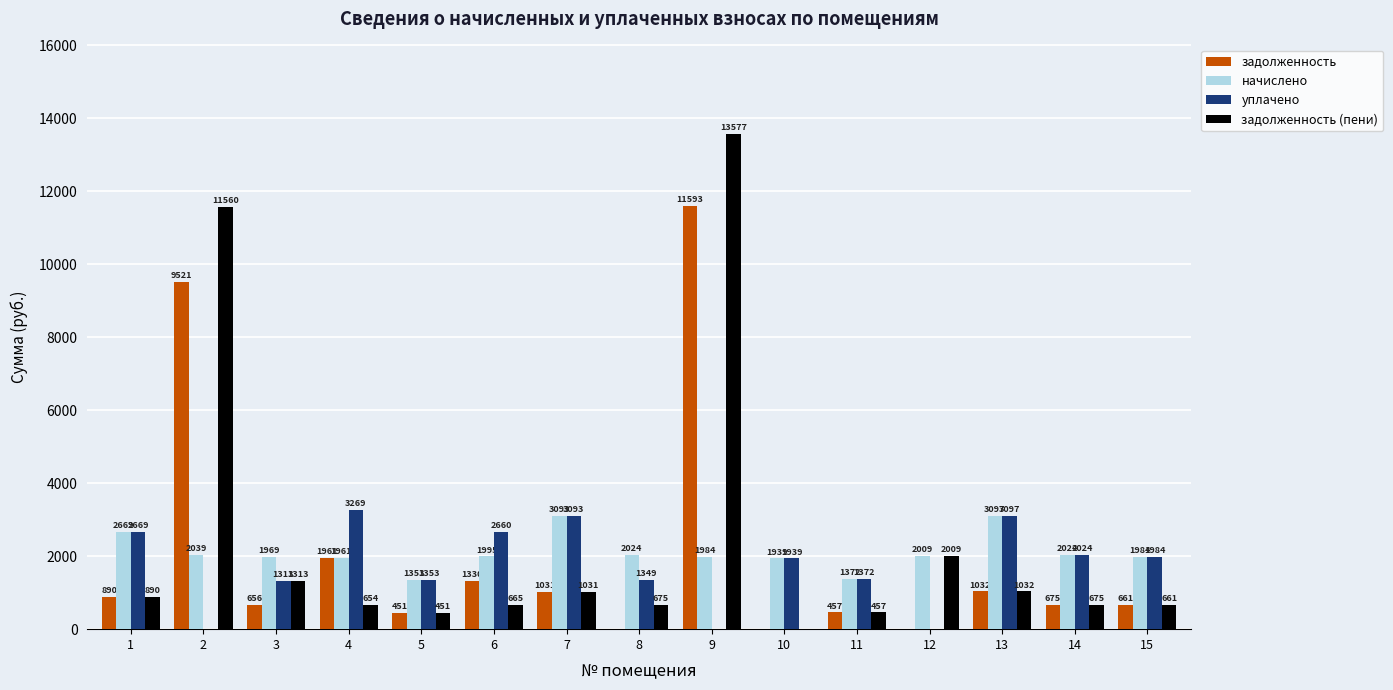

What are all the series names shown in the legend?

задолженность, начислено, уплачено, задолженность (пени)